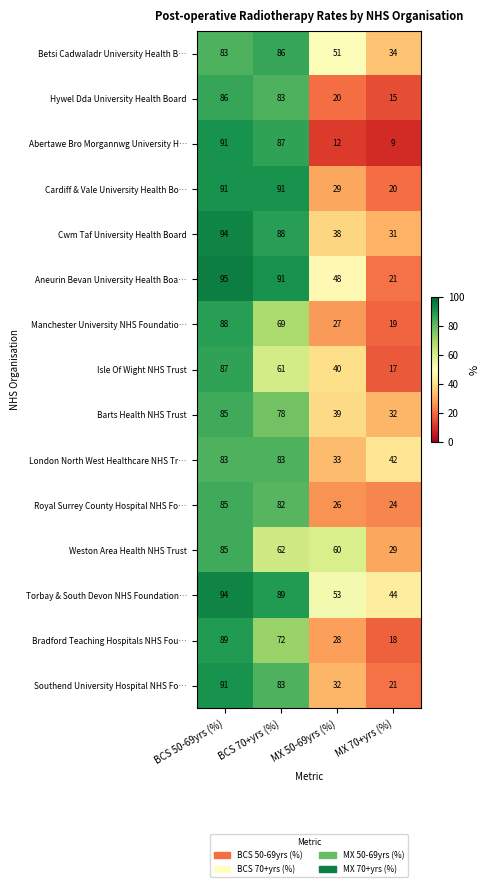

List the labels in order of Royal Surrey County Hospital NHS Fo… value, largest first.

BCS 50-69yrs (%), BCS 70+yrs (%), MX 50-69yrs (%), MX 70+yrs (%)